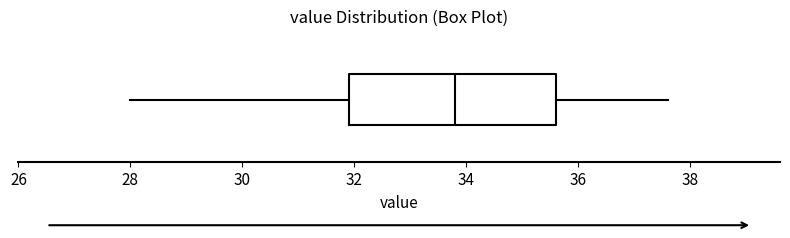

Read this box plot against the x-axis: the position of the median line, the range covered by the box, and the ends of both whiskers. The values are not printed on the chart, so give them approximately, as read against the axis.

median 33.8, box 32.0 to 35.6, whiskers 28.0 to 37.6